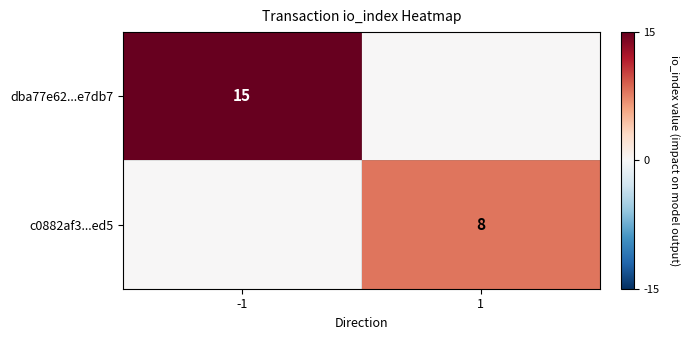

The value of dba77e62...e7db7 at -1 is 23. True or false?

False